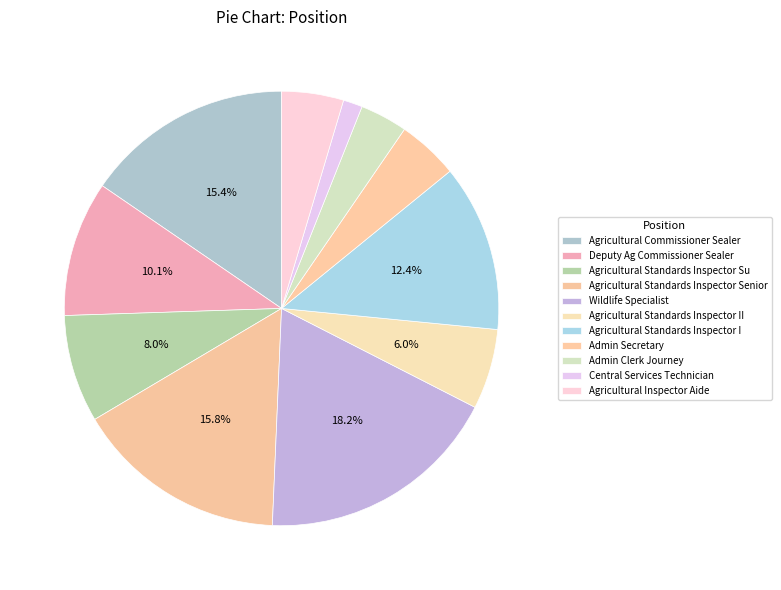

To the nearest percent, what percentage of the pie is Admin Secretary?

5%